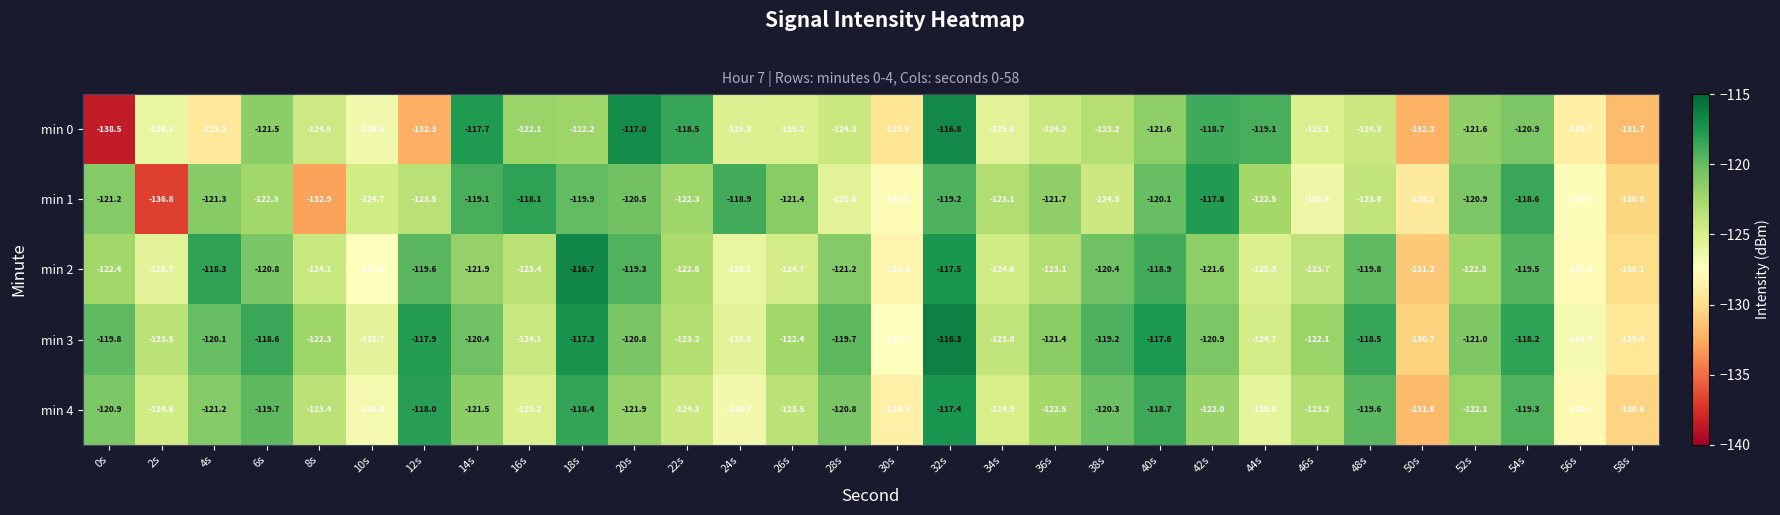

What is the difference between the second highest and minimum values in the min 0 series?

21.5